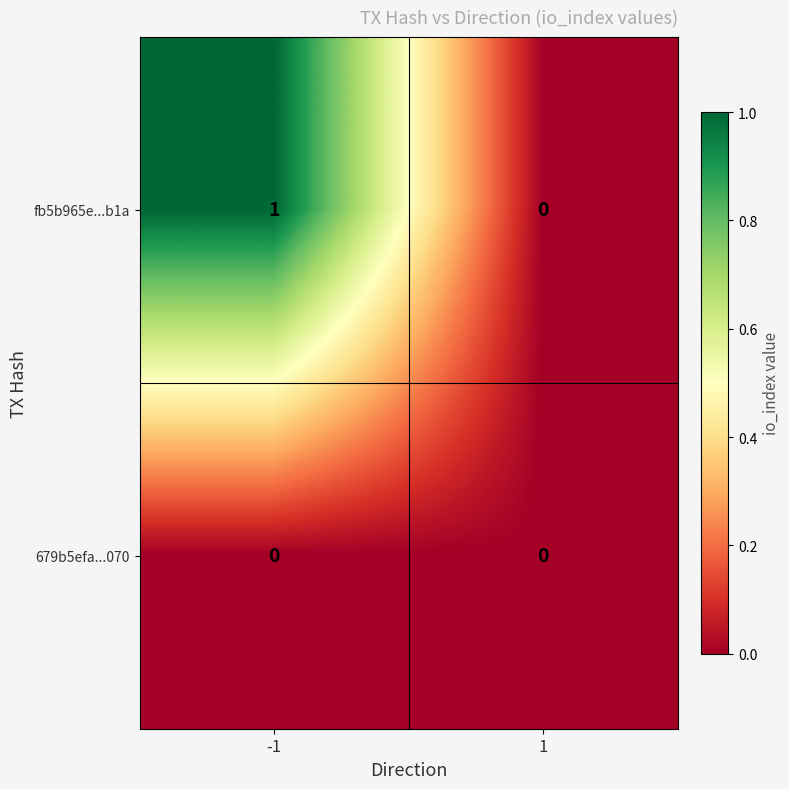

Reading left to right, what are all the values shown in this chart?

fb5b965e...b1a: 1	0
679b5efa...070: 0	0